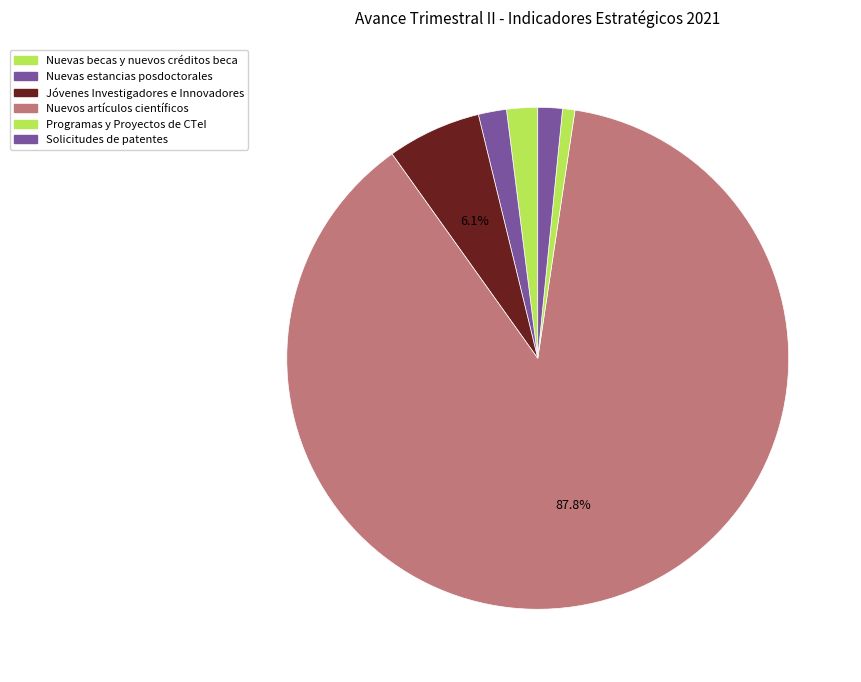

Which slice is the largest?

Nuevos artículos científicos